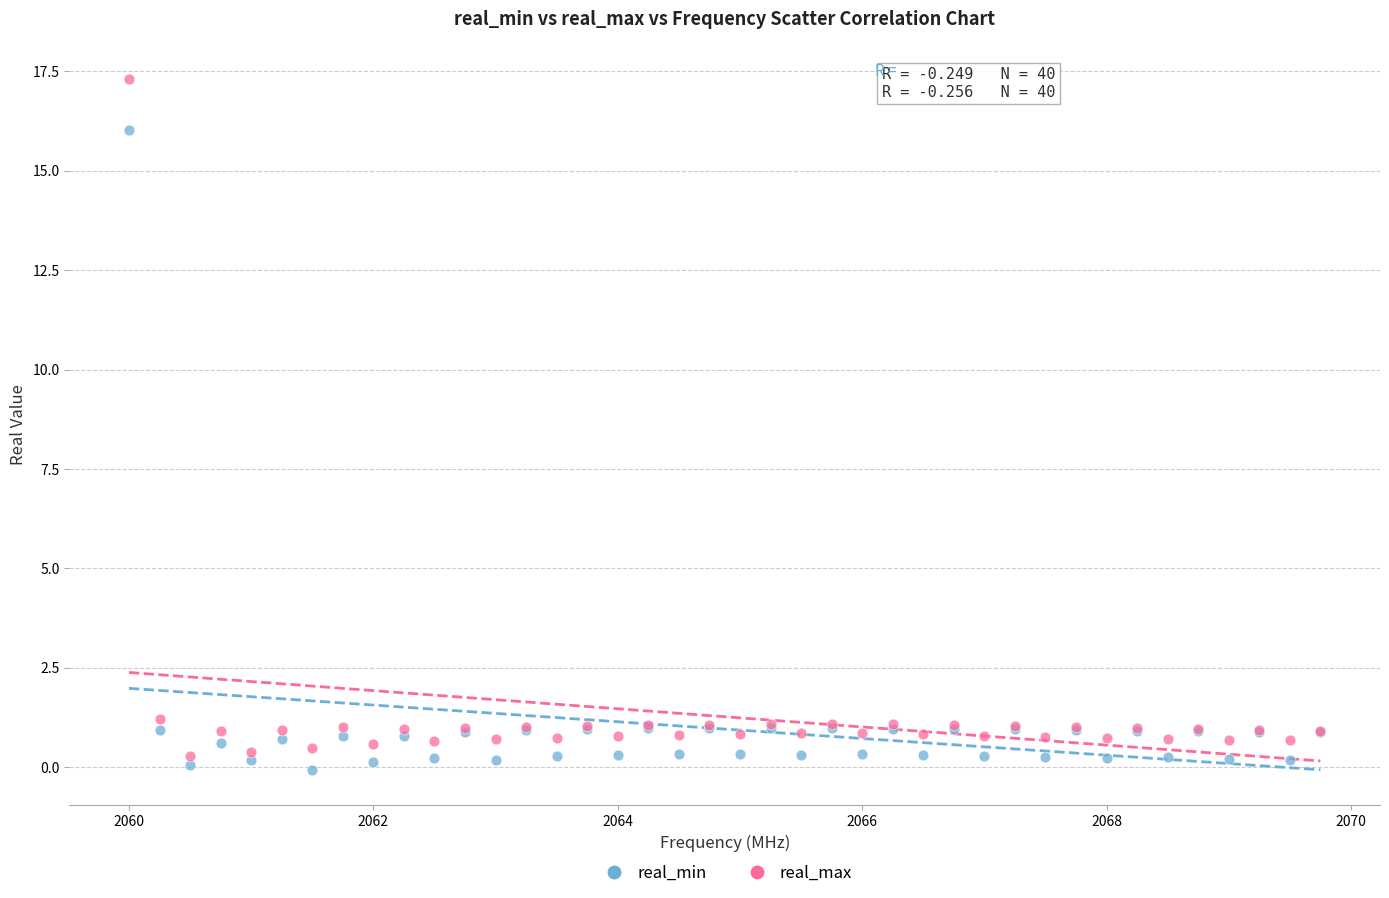

Which series contains the highest Y value?

real_max